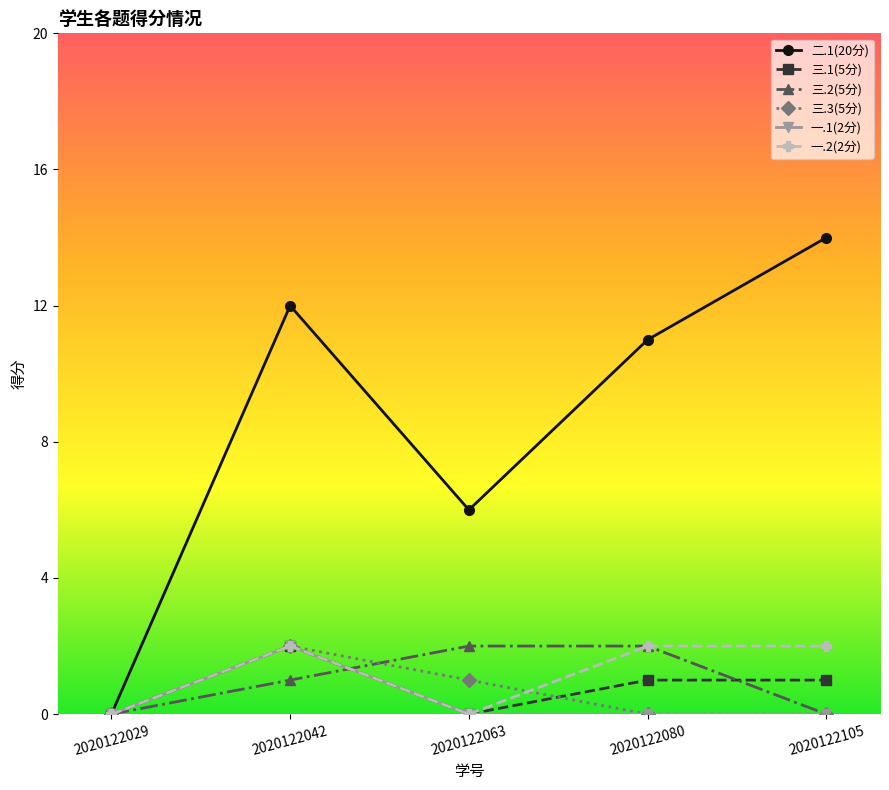

Does the chart have visible grid lines?

No